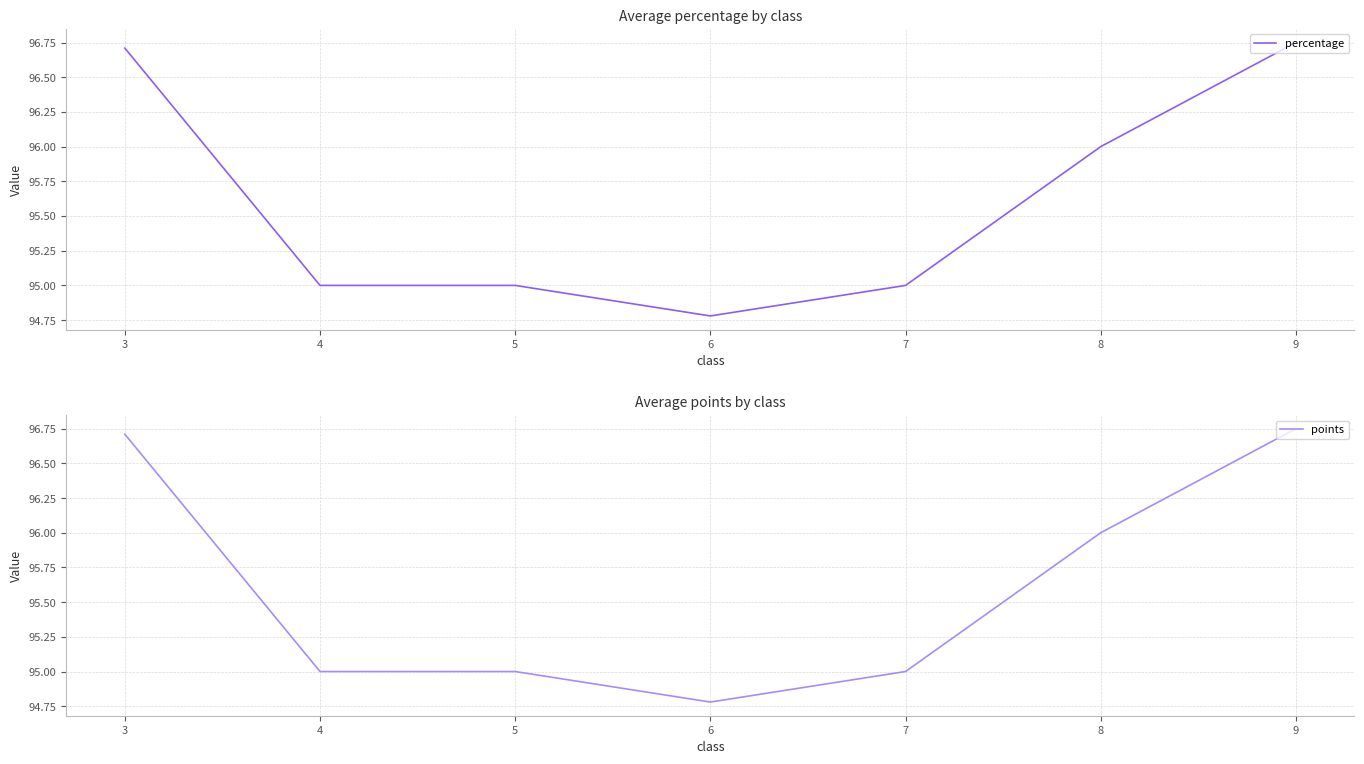

Reading right to left, transcribe all the data shown in this chart.

percentage: 96.8	96.0	95.0	94.8	95.0	95.0	96.7
points: 96.8	96.0	95.0	94.8	95.0	95.0	96.7